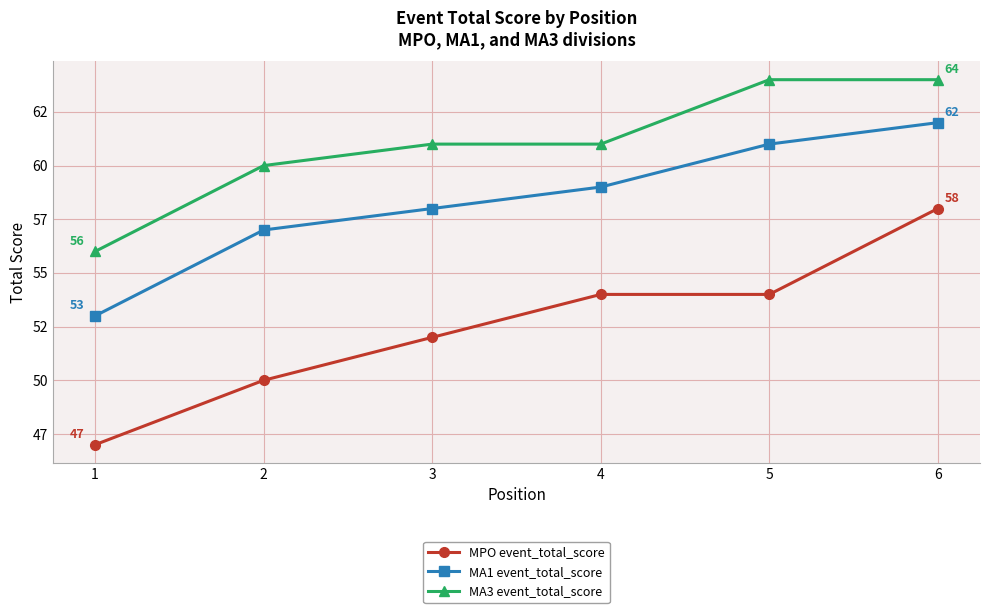

Is it true that MPO event_total_score equals 58 at 6?

True